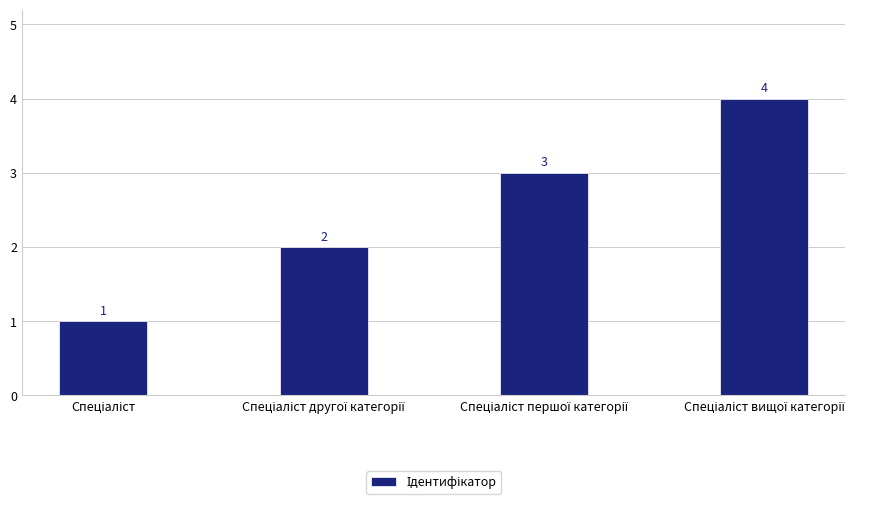

What is the maximum value shown in the chart?

4